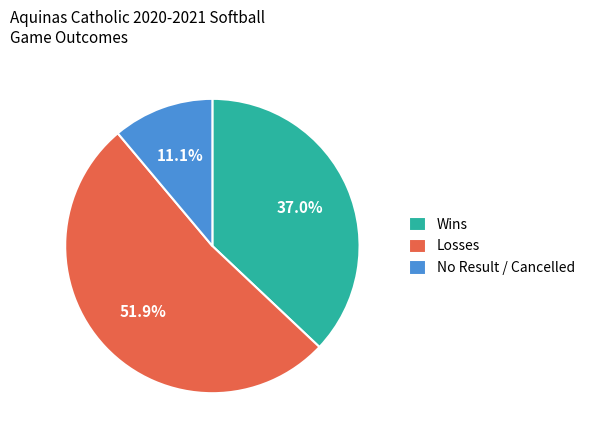

Between Wins and No Result / Cancelled, which is larger?

Wins